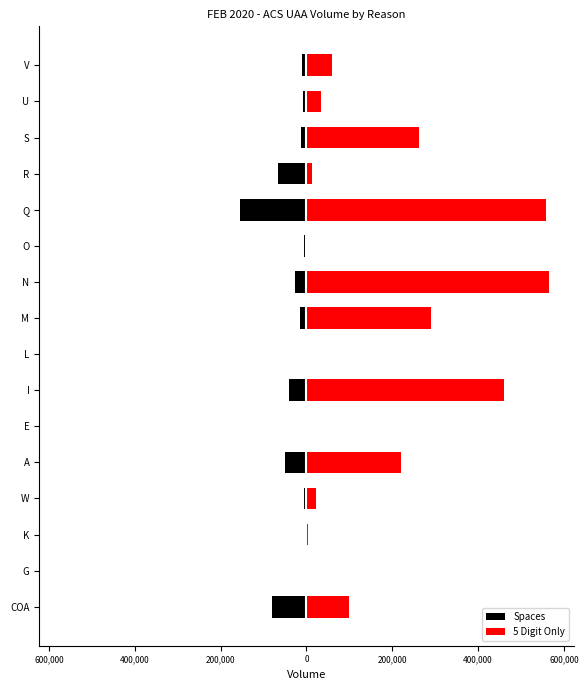

Reading right to left, extract all data points from this chart.

Spaces: -11265	-8731	-12092	-66687	-155126	-5201	-26461	-14484	-236	-39885	-127	-49518	-4920	-2120	-397	-79705
5 Digit Only: 60035	34316	262972	12194	558006	1410	566287	289984	1905	460972	1603	219627	22834	4385	372	99863